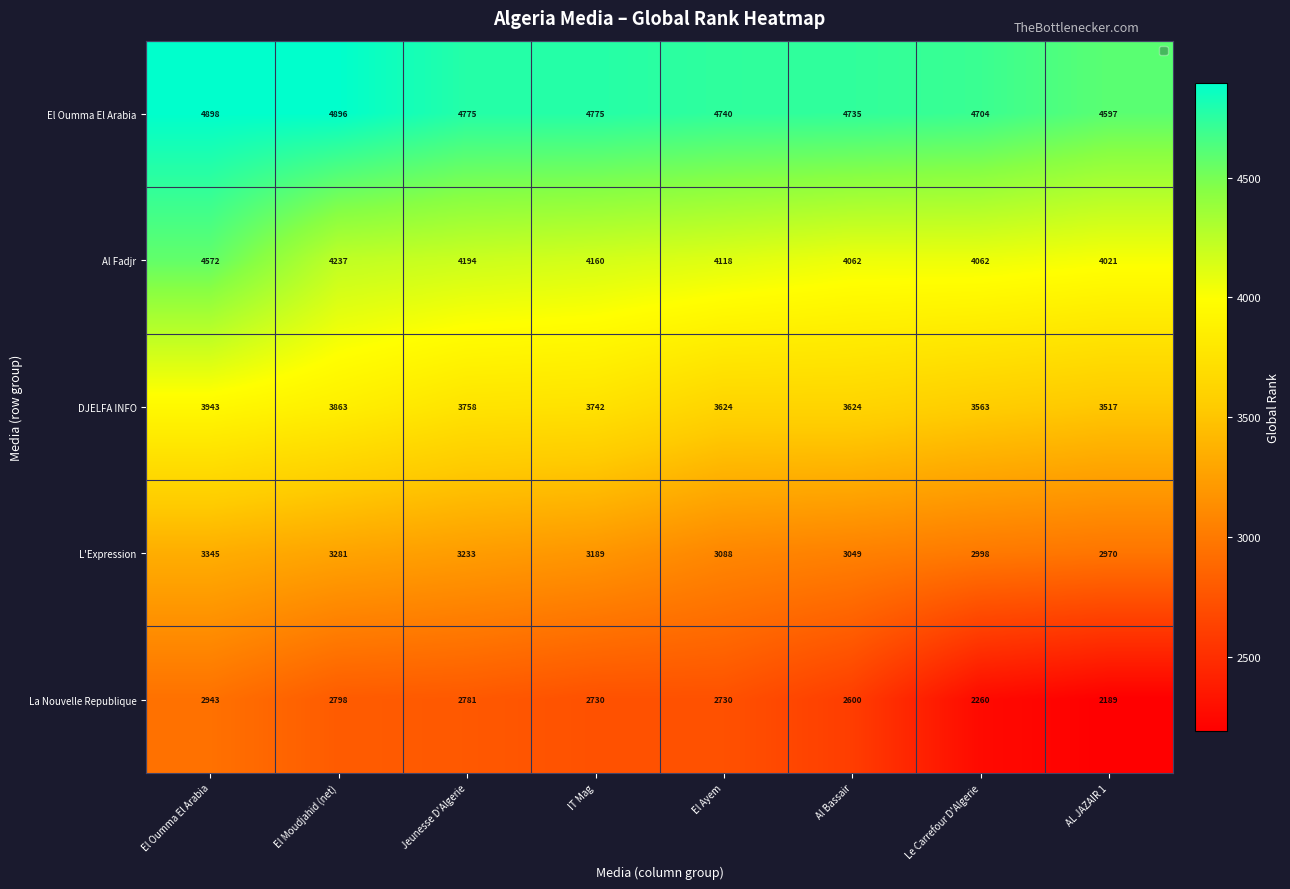

What is the total value across all series at IT Mag?

18596